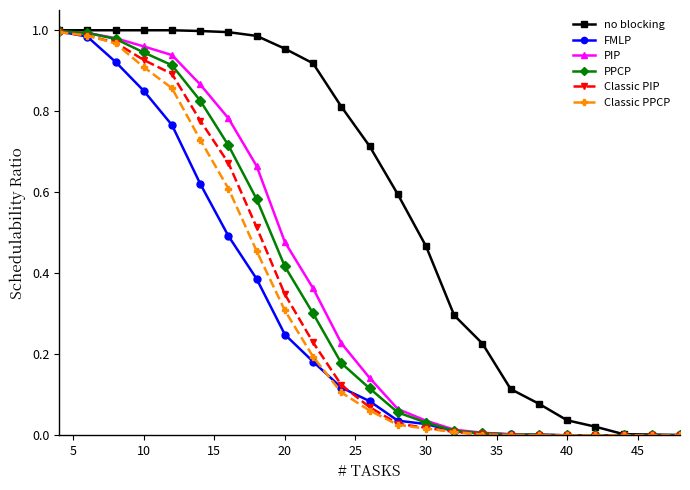

Which series has the largest total across all categories?

no blocking